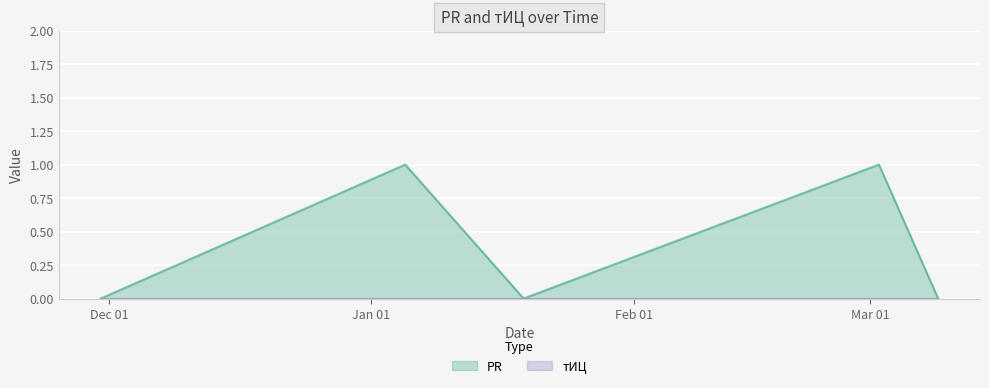

What is the difference between the values at 2008-11-30 and 2009-01-05?

1